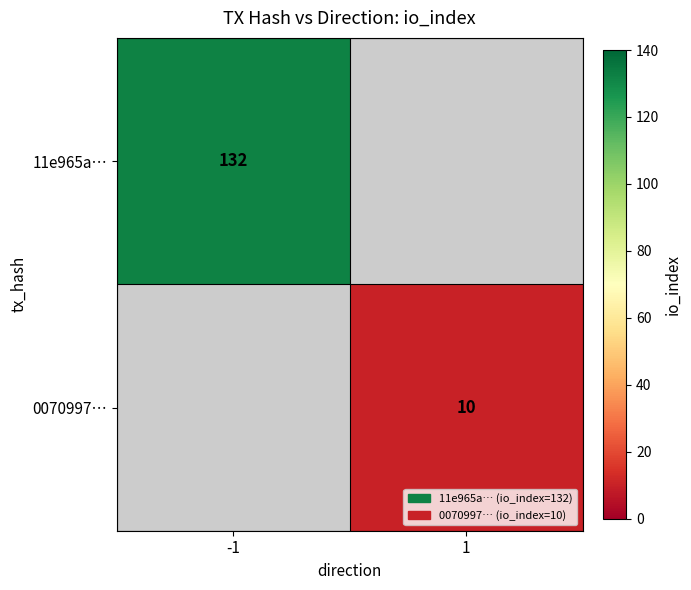

True or false: 11e965a… has a value of 49.5 at -1.

False